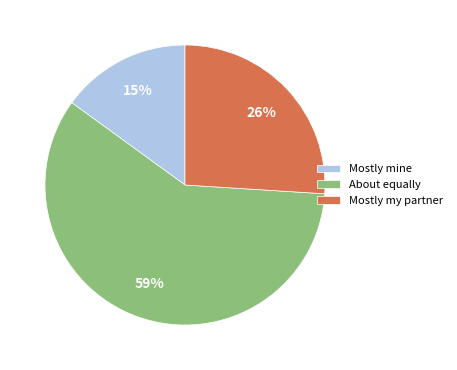

Do About equally and Mostly my partner together represent more than half of the pie?

Yes